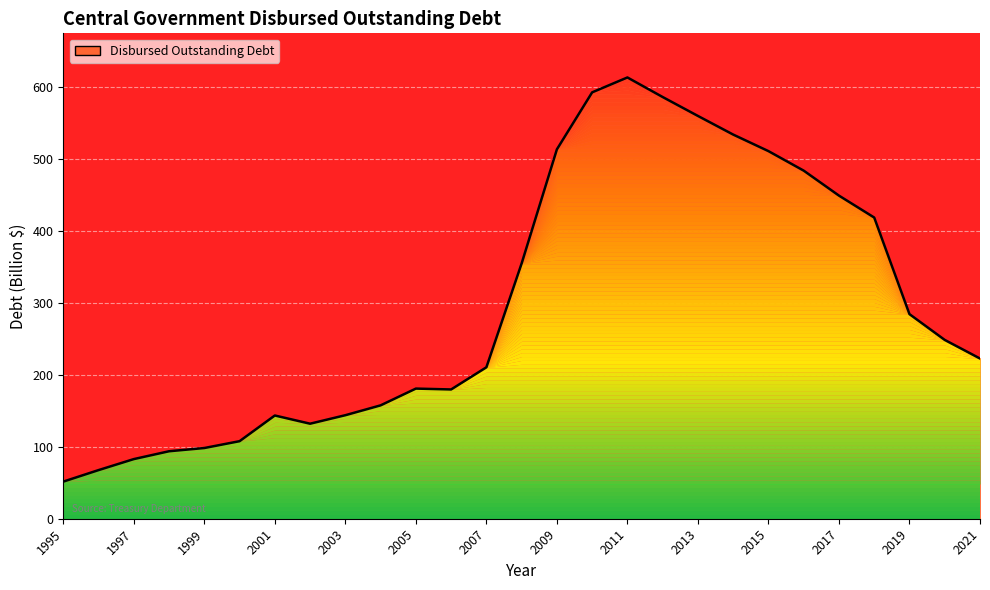

What is the maximum value shown in the chart?

613.4